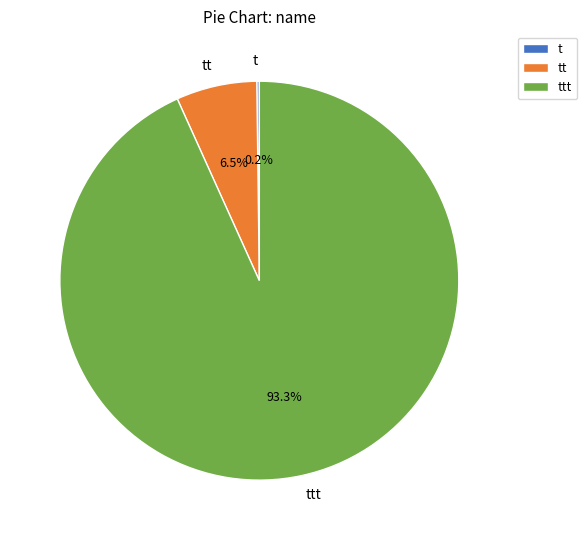

Combined, do tt and ttt account for over 50%?

Yes